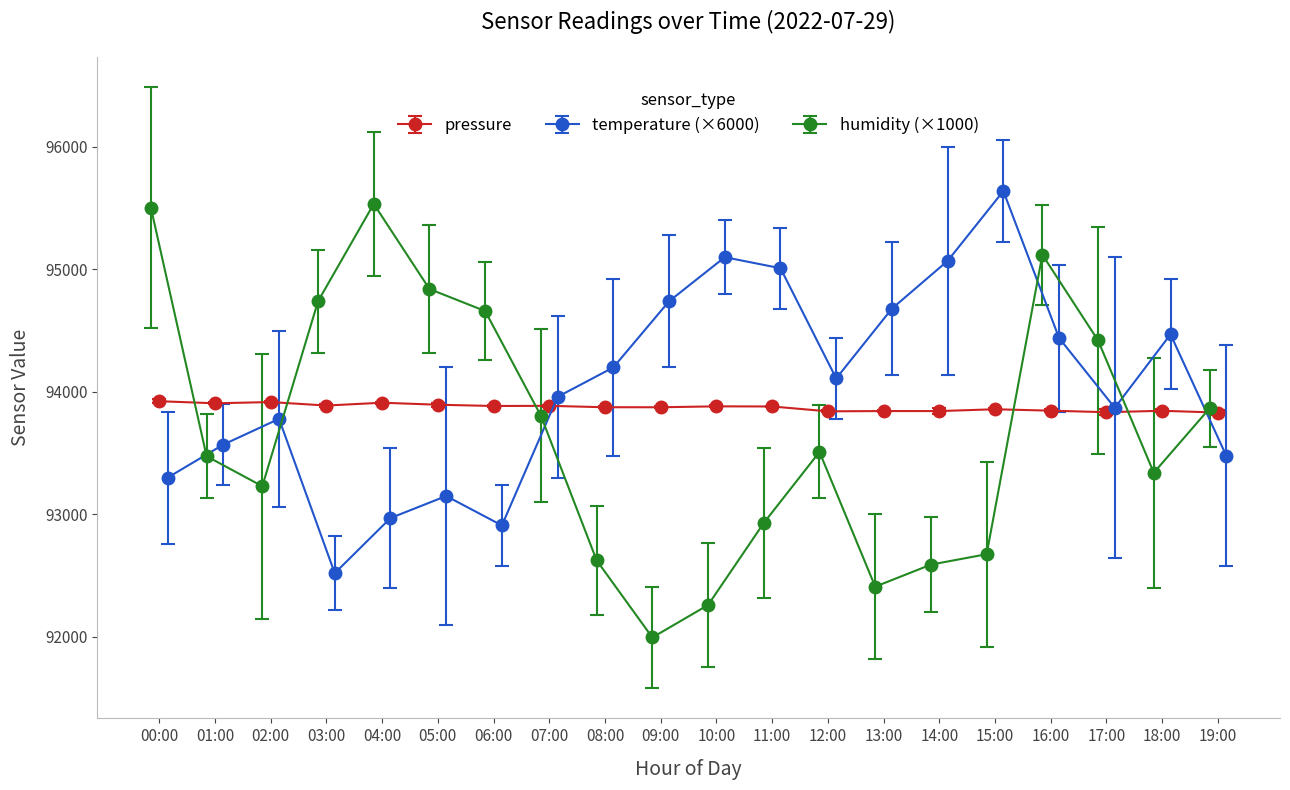

Is it true that pressure equals 93846.9 at 16:00?

True